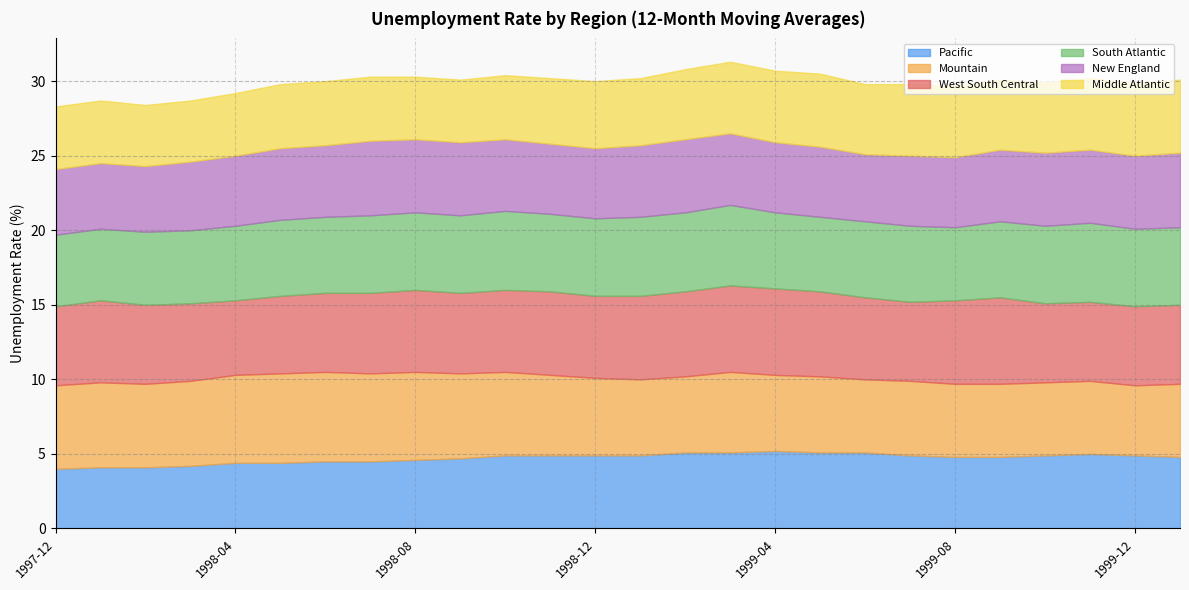

What is the difference between the second highest and minimum values in the New England series?

0.6